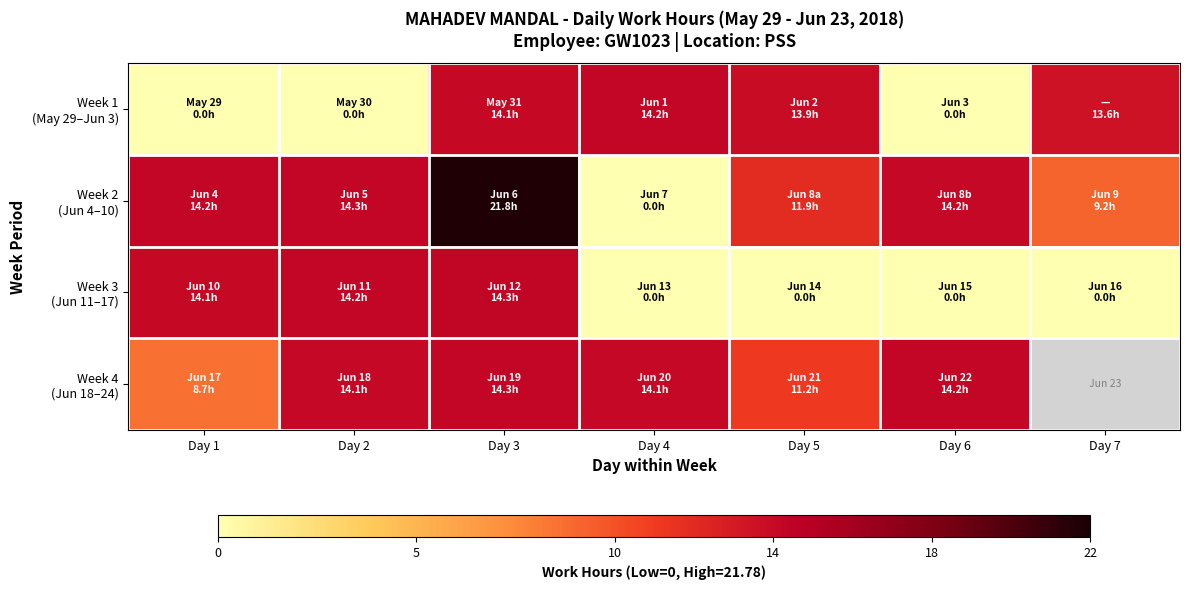

List the labels in order of Week 1 (May 29–Jun 3) value, largest first.

Day 4, Day 3, Day 5, Day 7, Day 1, Day 2, Day 6